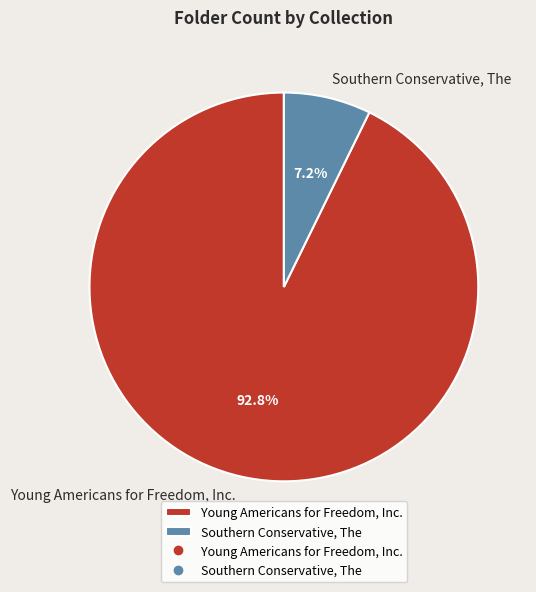

Count the number of slices in the pie.

2